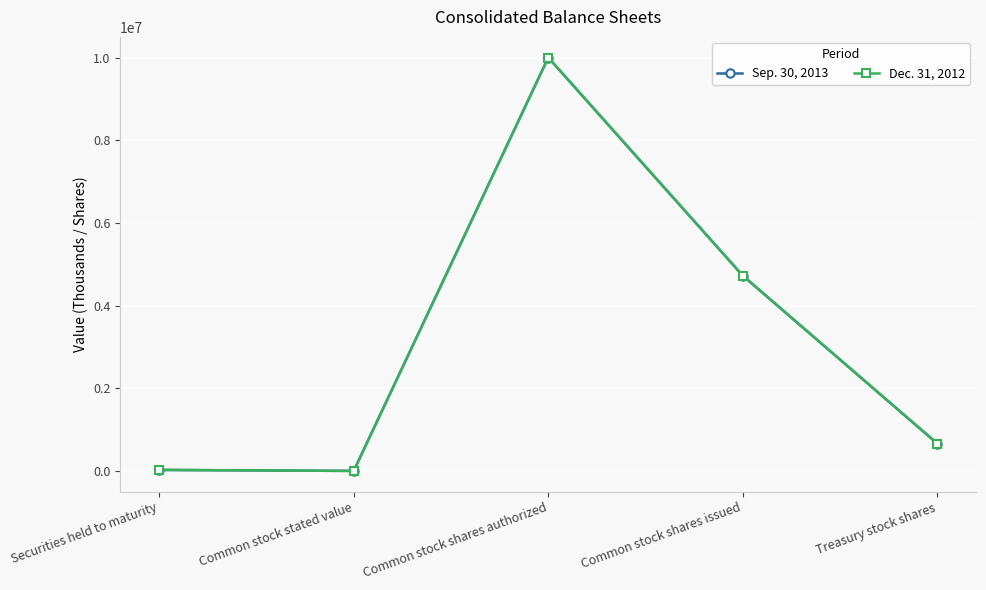

How many interior local peaks does the Sep. 30, 2013 series have?

1